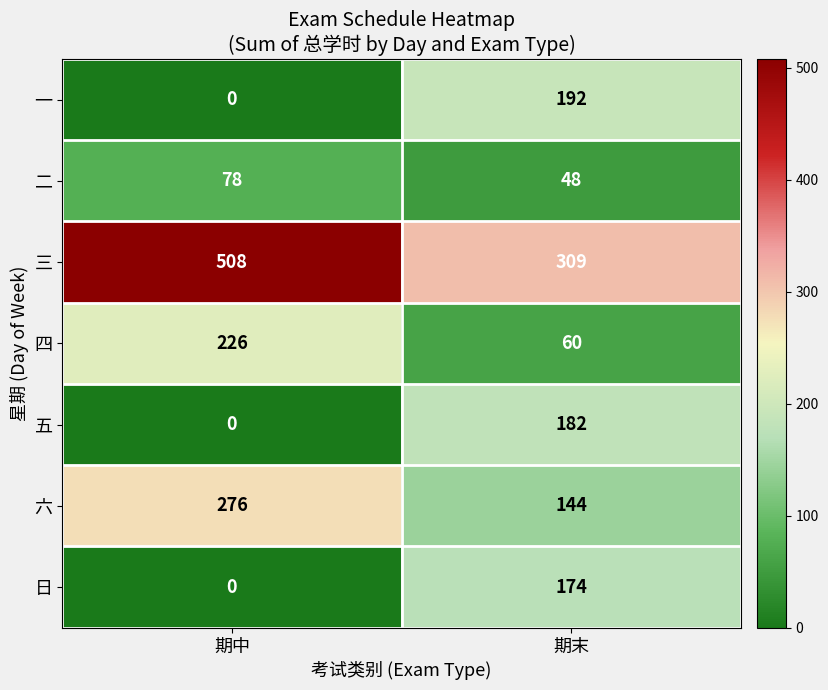

At which category is the sum across all series the highest?

期末